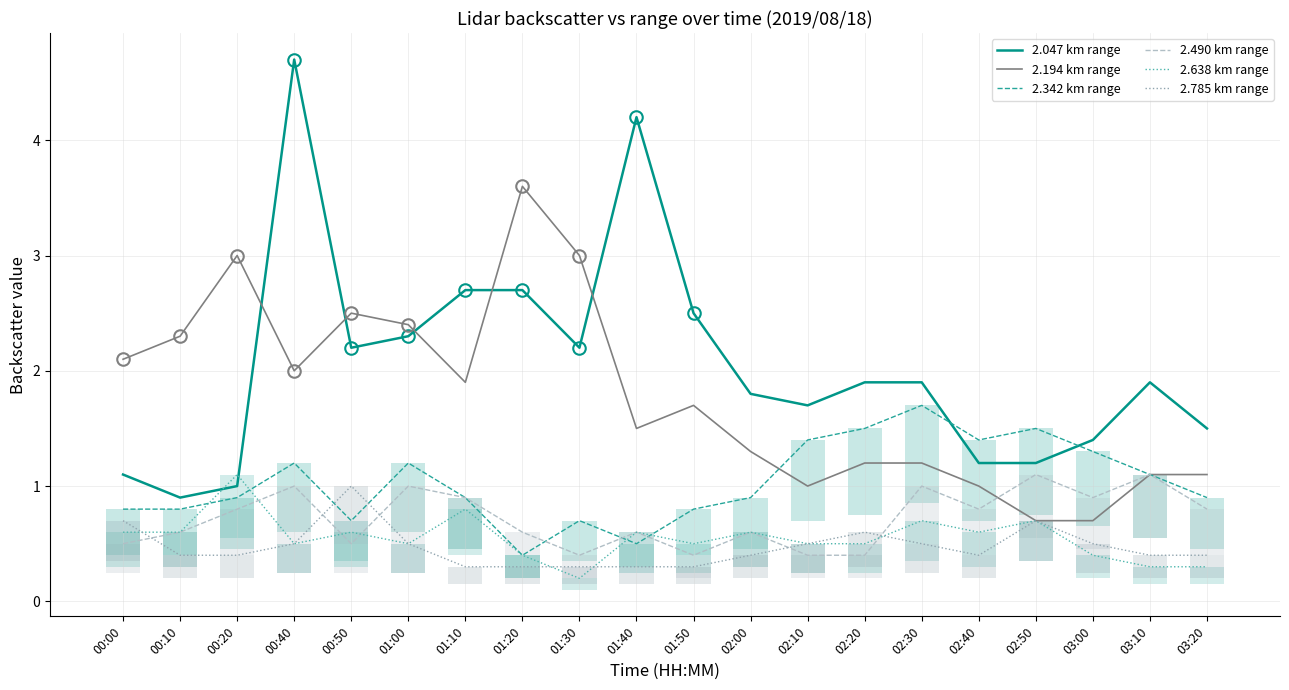

True or false: 2.194 km range has more than 1 points higher than both neighbors.

True